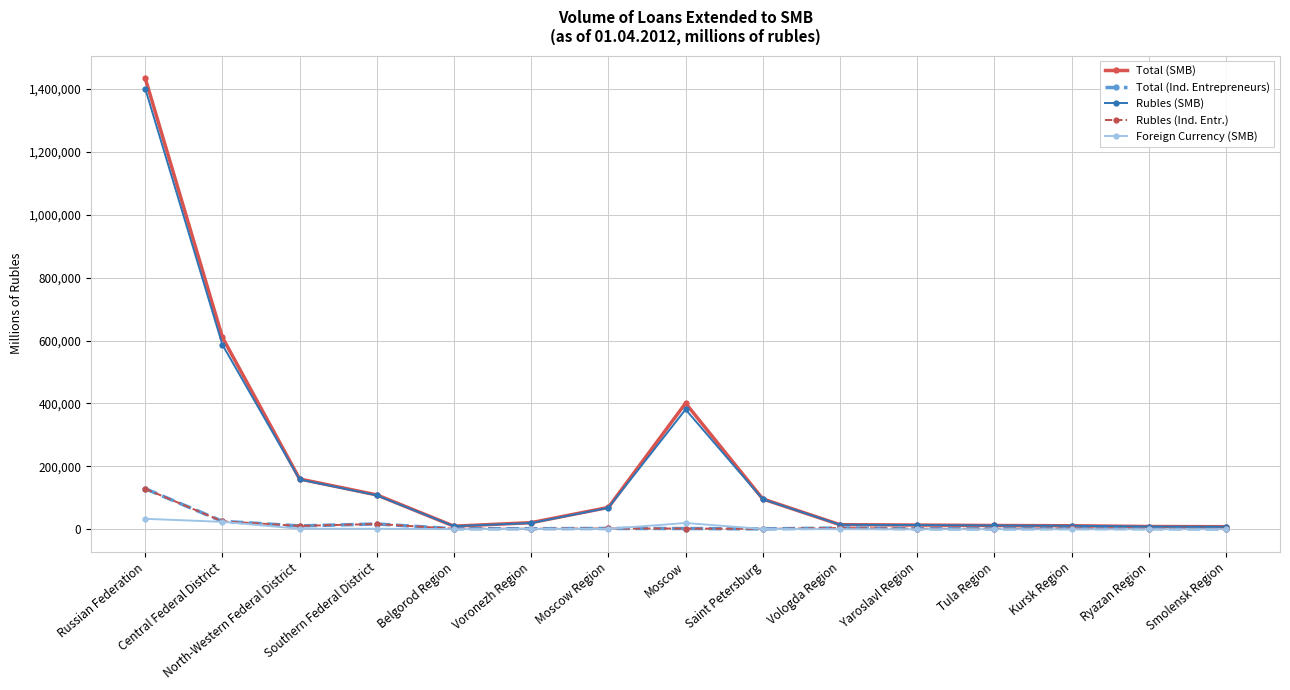

At how many categories does at least one series exceed 227202?

3